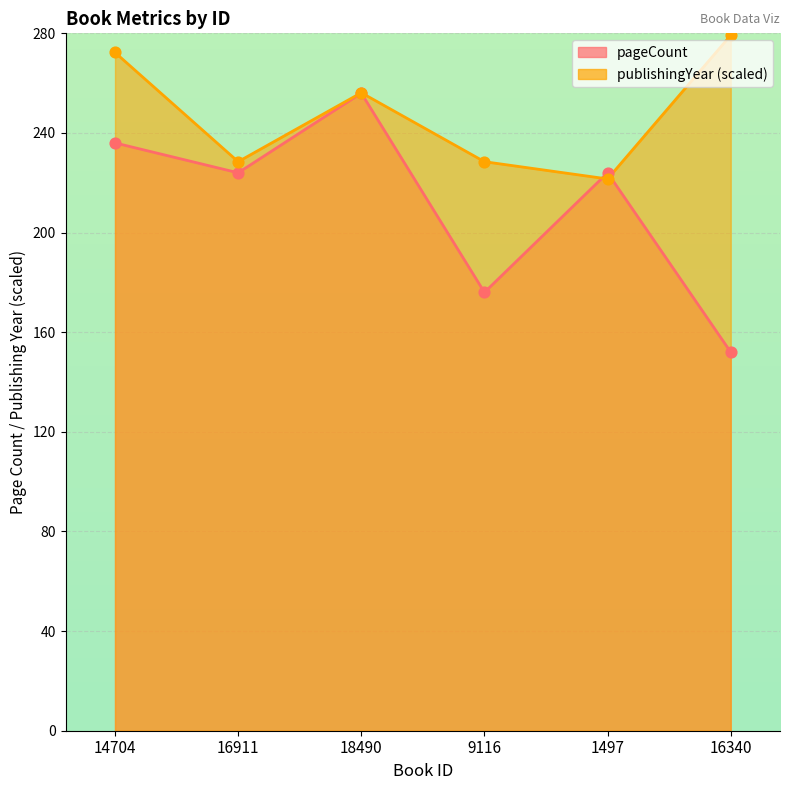

At which category is the sum across all series the highest?

18490